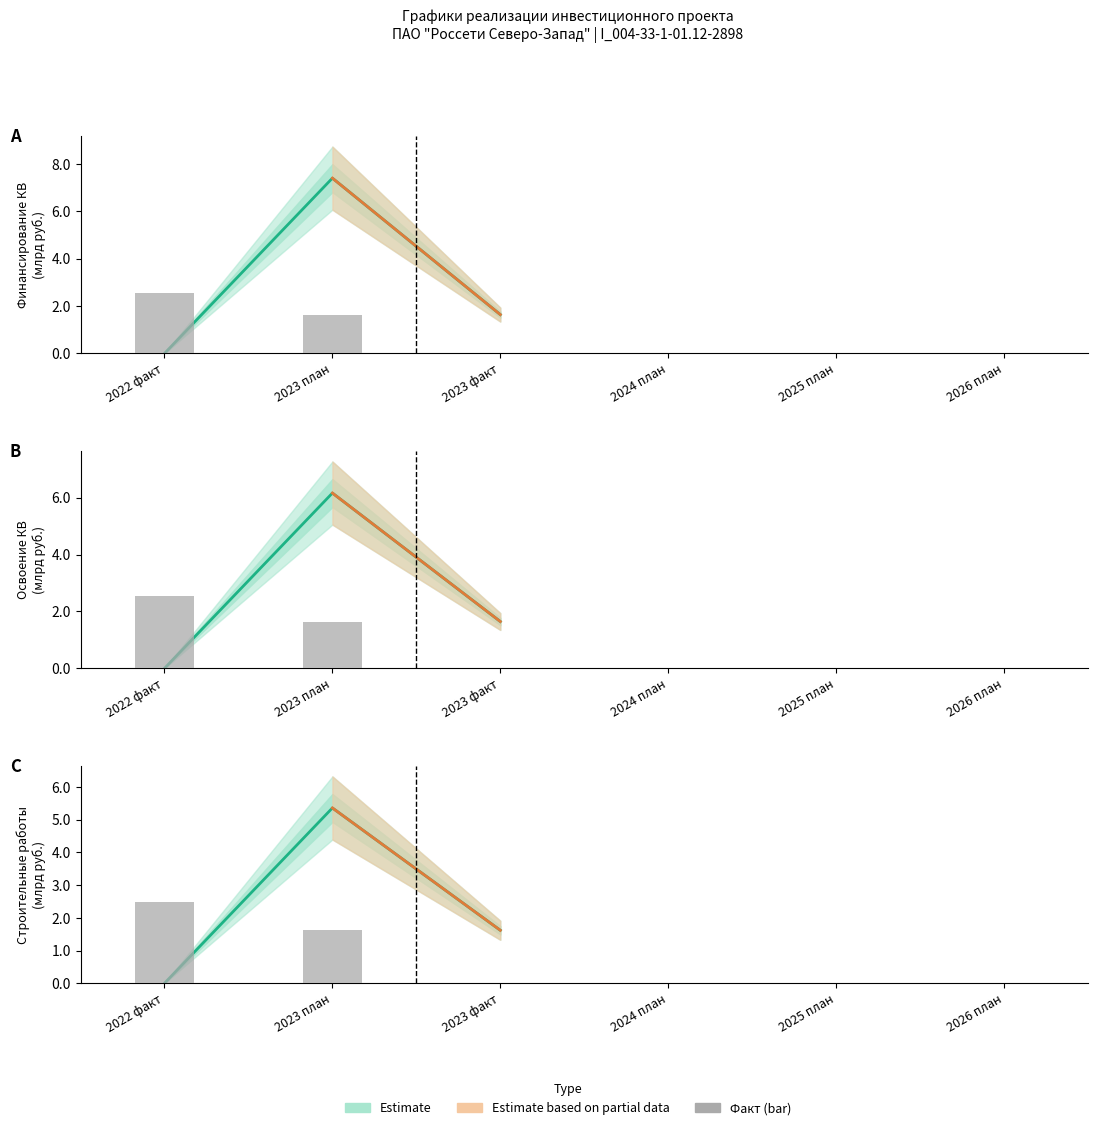

What is the label of the 4th bar from the left?

2024 план